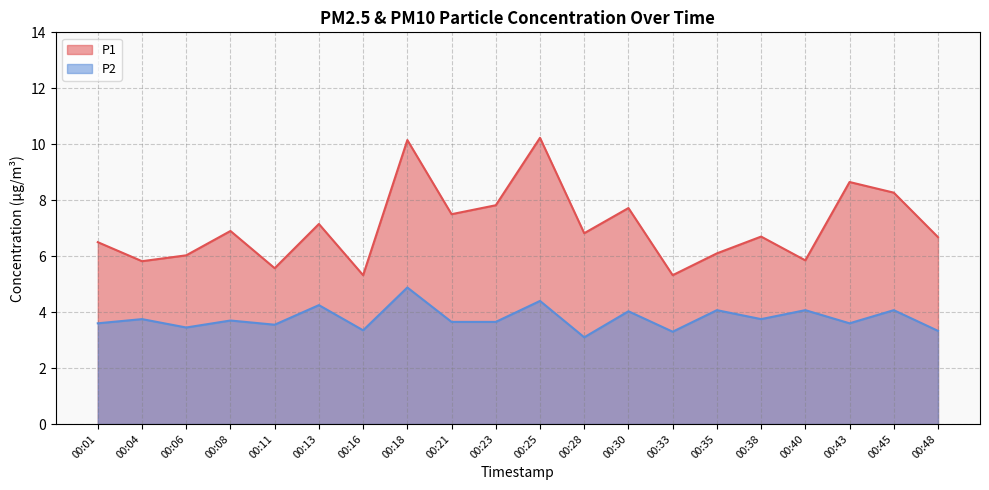

Which series has the largest range (max minus min)?

P1